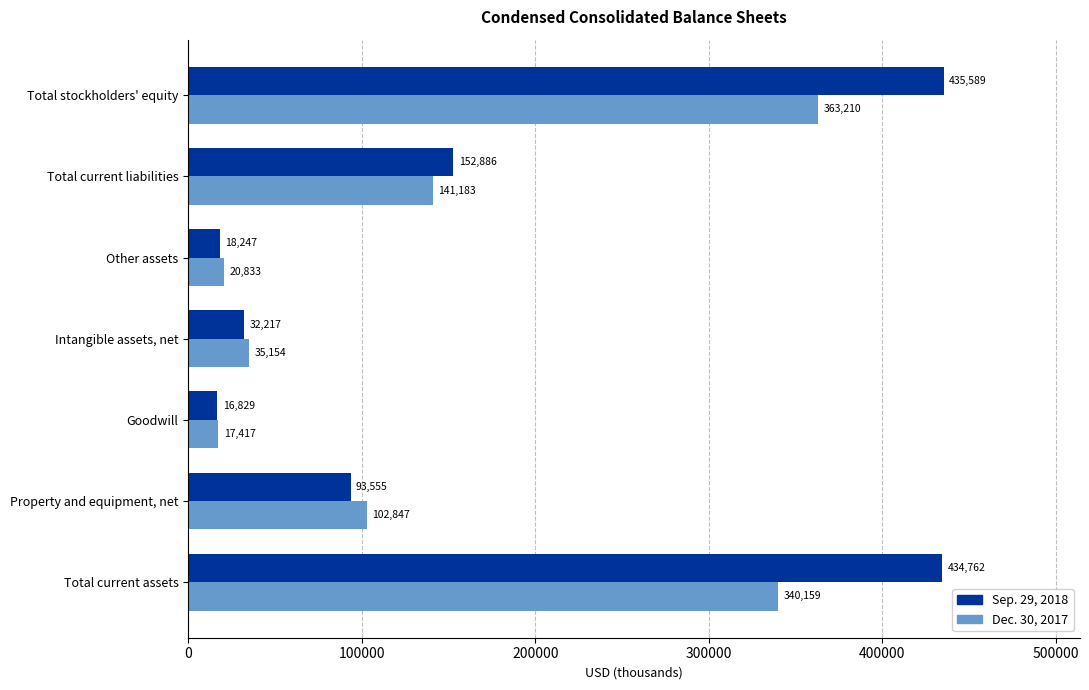

What is the spread (max minus min) of values at Property and equipment, net?

9292